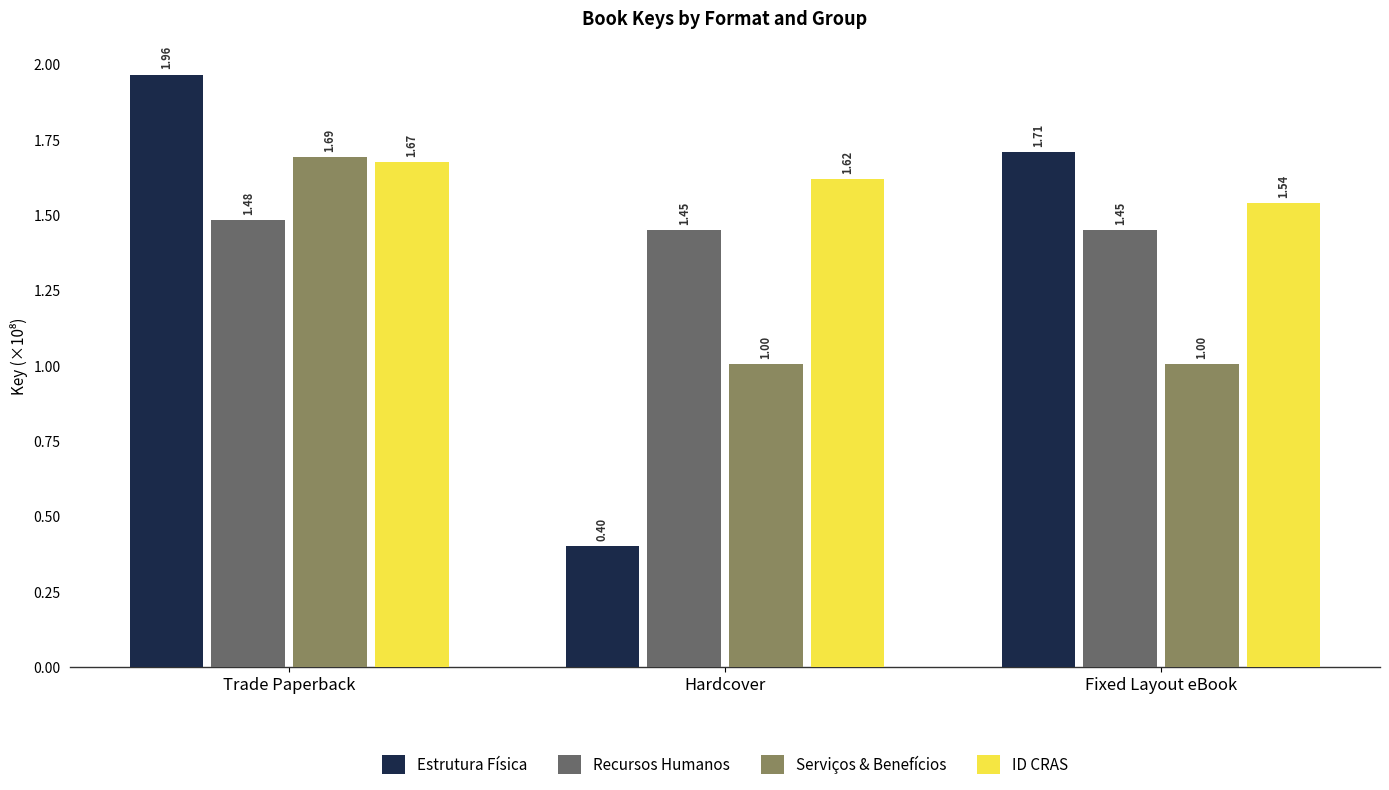

Is it true that Estrutura Física equals 0.2 at Hardcover?

False